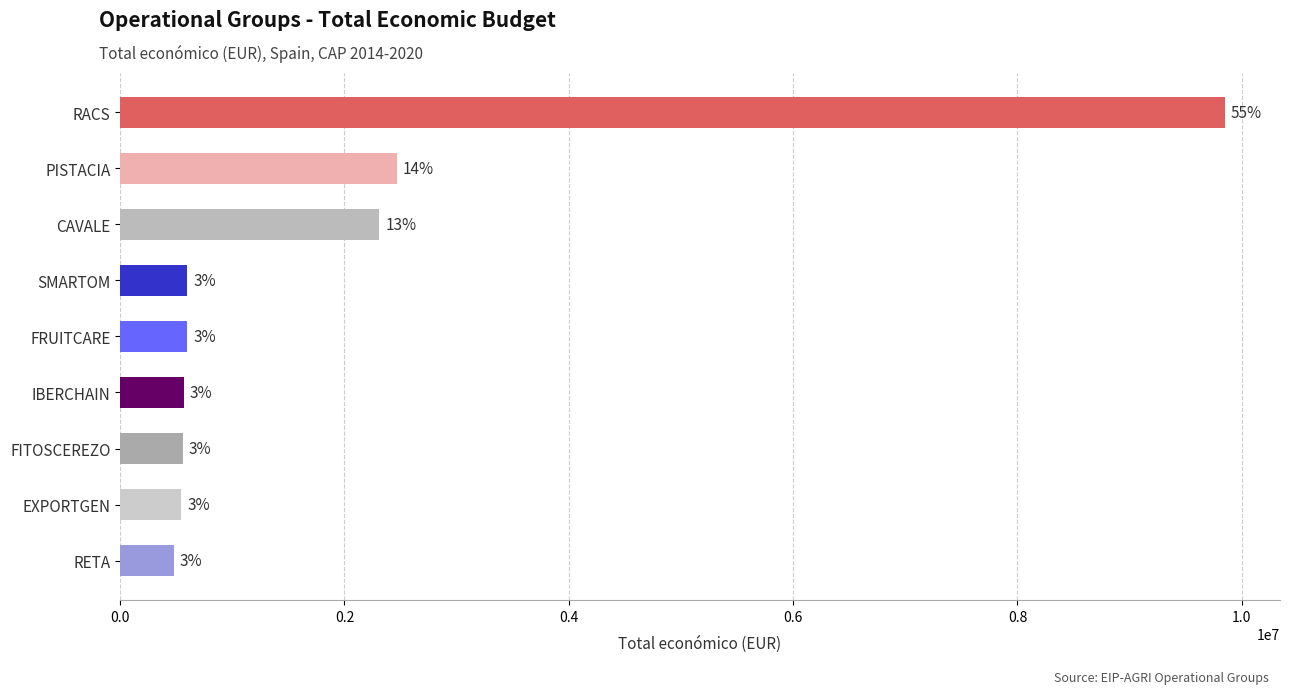

List the labels in order of value, largest first.

RACS, PISTACIA, CAVALE, SMARTOM, FRUITCARE, IBERCHAIN, FITOSCEREZO, EXPORTGEN, RETA